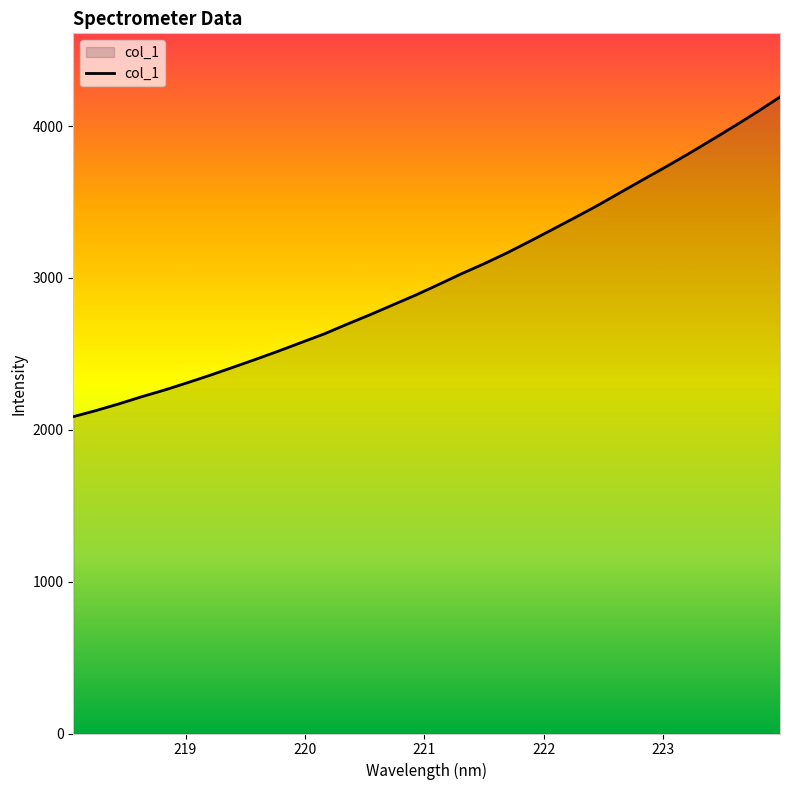

What is the difference between the maximum and minimum values?

2105.2